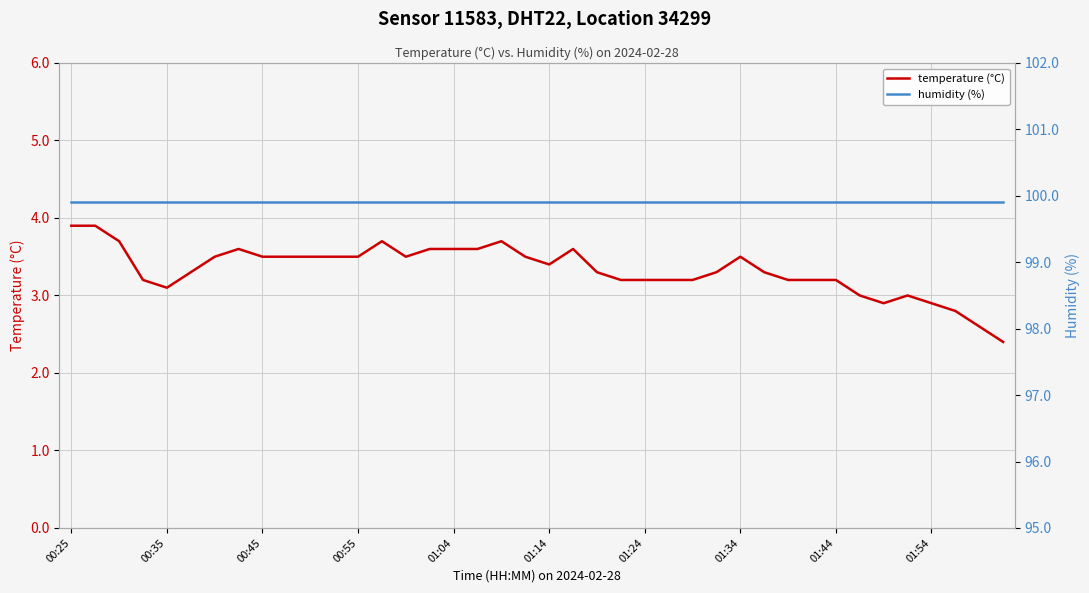

How many lines are shown in the chart?

2